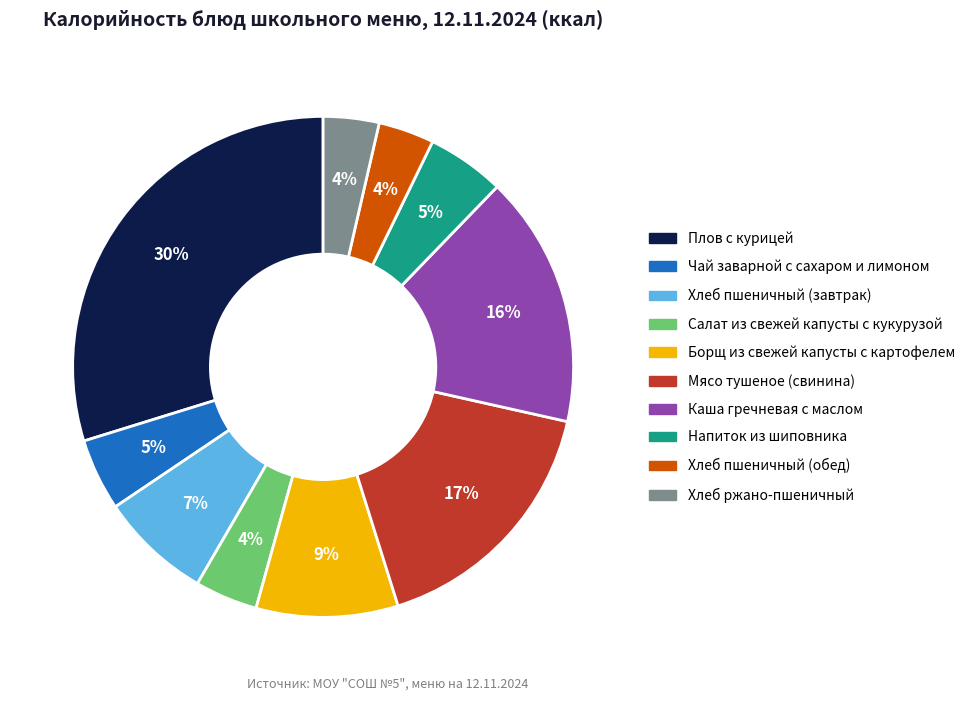

Is it true that Хлеб пшеничный (завтрак) is 7% of the pie?

True